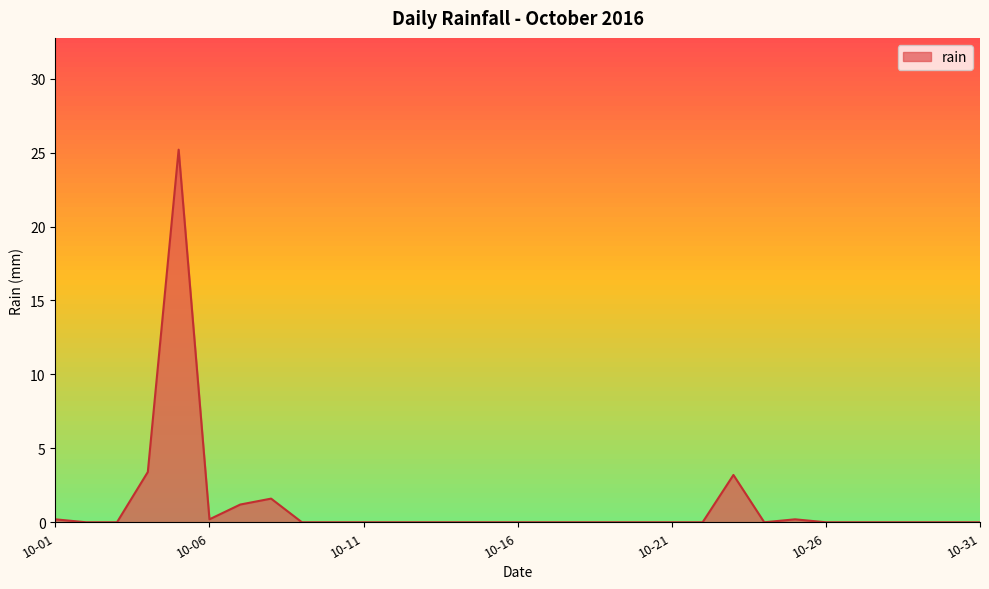

What is the maximum value shown in the chart?

25.2